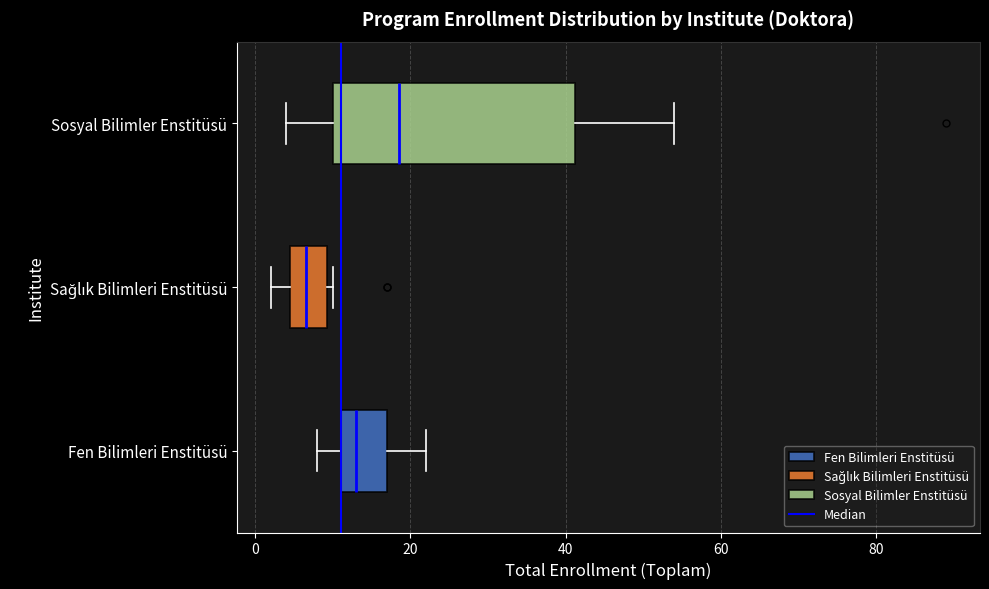

Where does the right whisker of the box for Fen Bilimleri Enstitüsü end on the x-axis? The values are not printed on the chart, so give them approximately, as read against the axis.

22